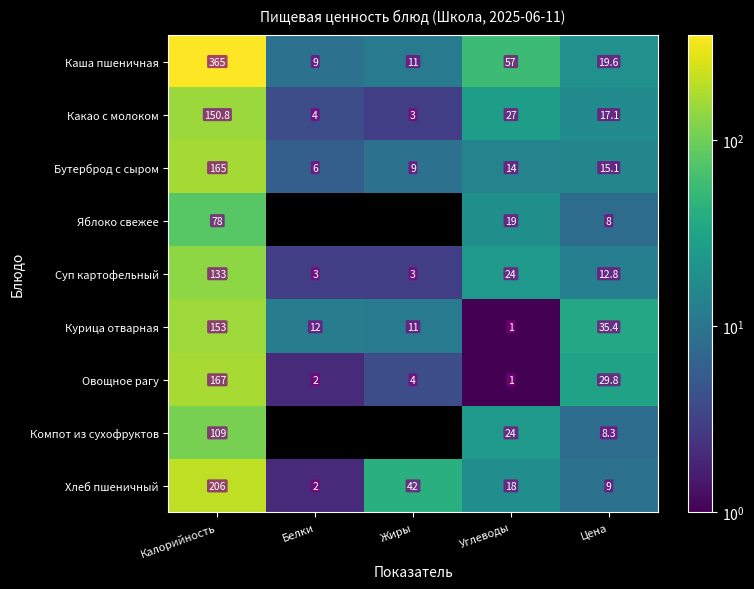

What is the average value of the Бутерброд с сыром series?

41.8